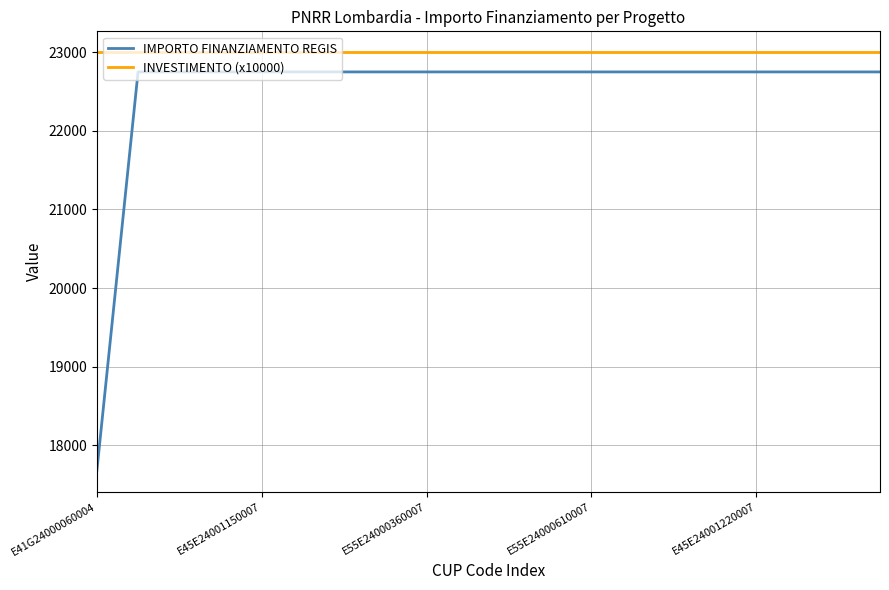

List the series in order of their peak value, highest first.

INVESTIMENTO (x10000), IMPORTO FINANZIAMENTO REGIS